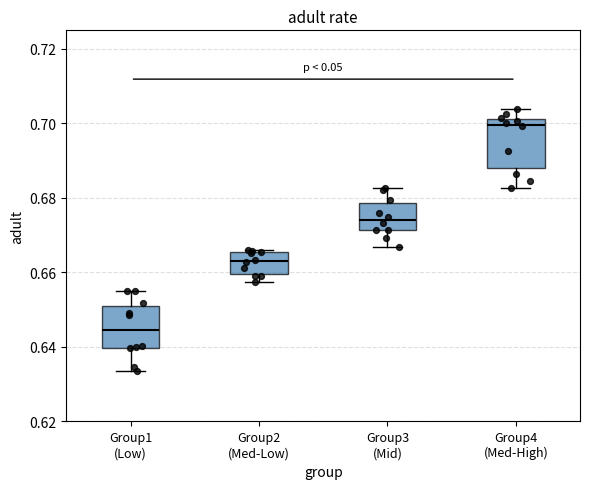

Reading left to right, read every box against the y-axis: the position of its median line, the range the box covers, and the ends of its whiskers. The values are not printed on the chart, so give them approximately, as read against the axis.

Group1 (Low): median 0.644, box 0.640 to 0.652, whiskers 0.634 to 0.656
Group2 (Med-Low): median 0.664, box 0.660 to 0.666, whiskers 0.658 to 0.666 (just above the box's upper edge)
Group3 (Mid): median 0.674, box 0.672 to 0.678, whiskers 0.666 to 0.682
Group4 (Med-High): median 0.700, box 0.688 to 0.702, whiskers 0.682 to 0.704